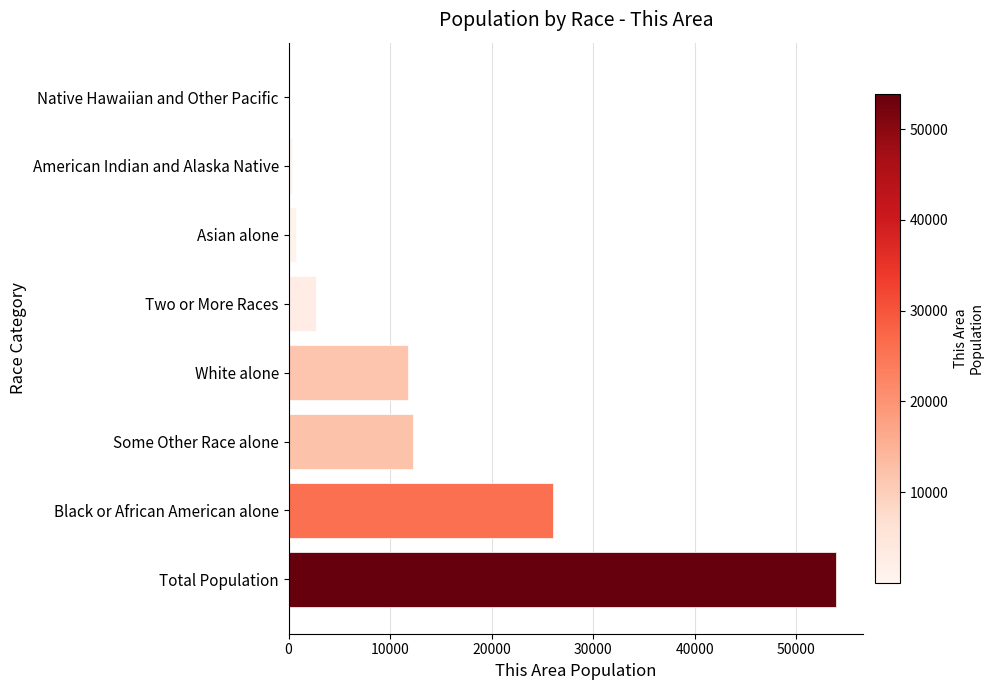

What is the sum of all values?

107782